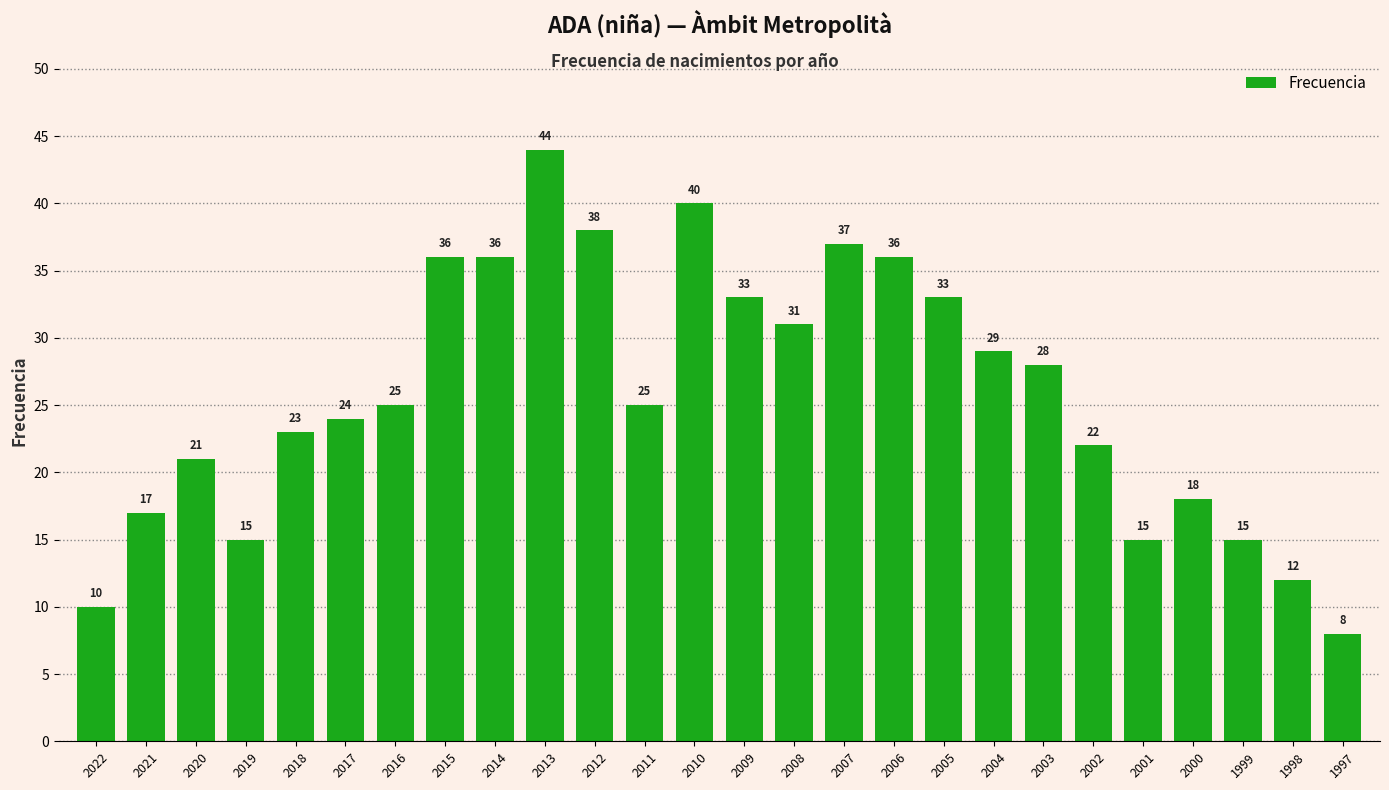

The value at 2014 is 59. True or false?

False